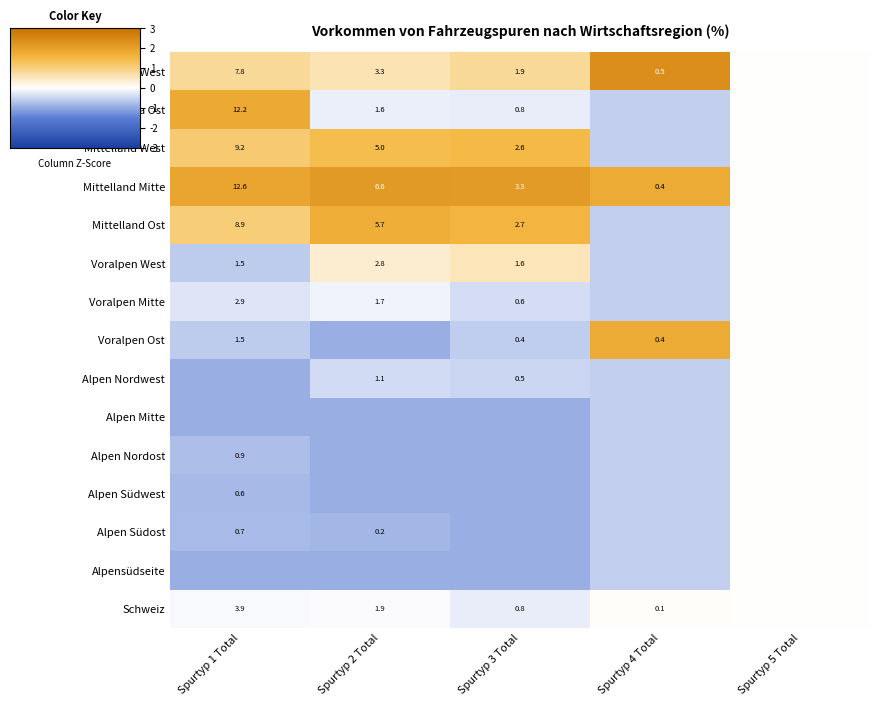

Rank the series by their maximum value, from lowest to highest.

Voralpen Mitte, Alpen Nordwest, Alpen Mitte, Alpen Nordost, Alpen Südwest, Alpen Südost, Alpensüdseite, Schweiz, Voralpen West, Mittelland West, Mittelland Ost, Voralpen Ost, Jura Ost, Mittelland Mitte, Jura West